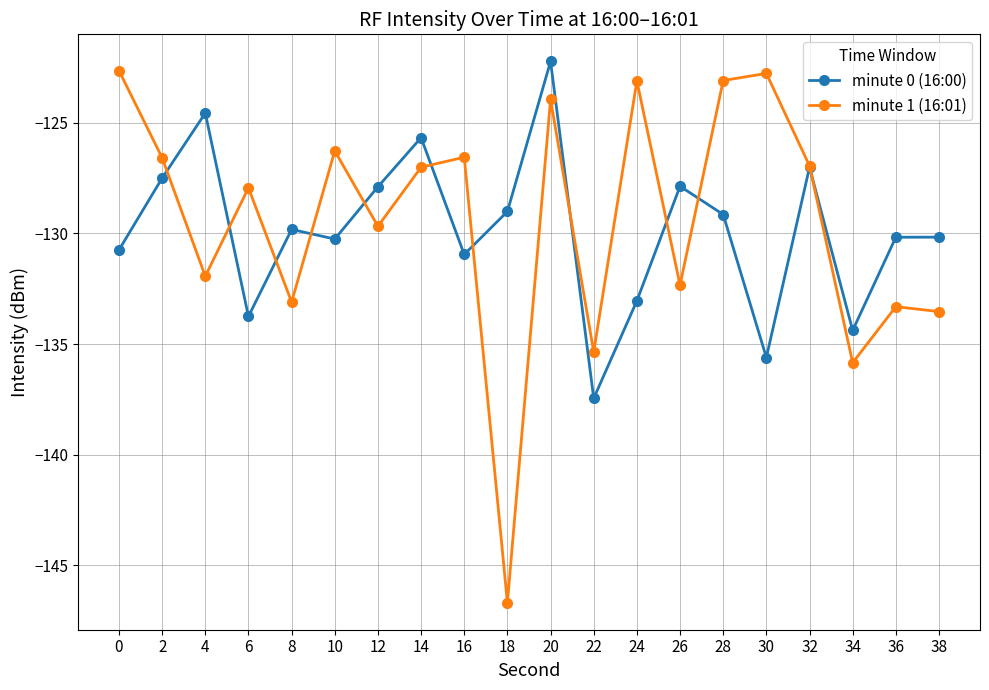

How many series are shown in this chart?

2